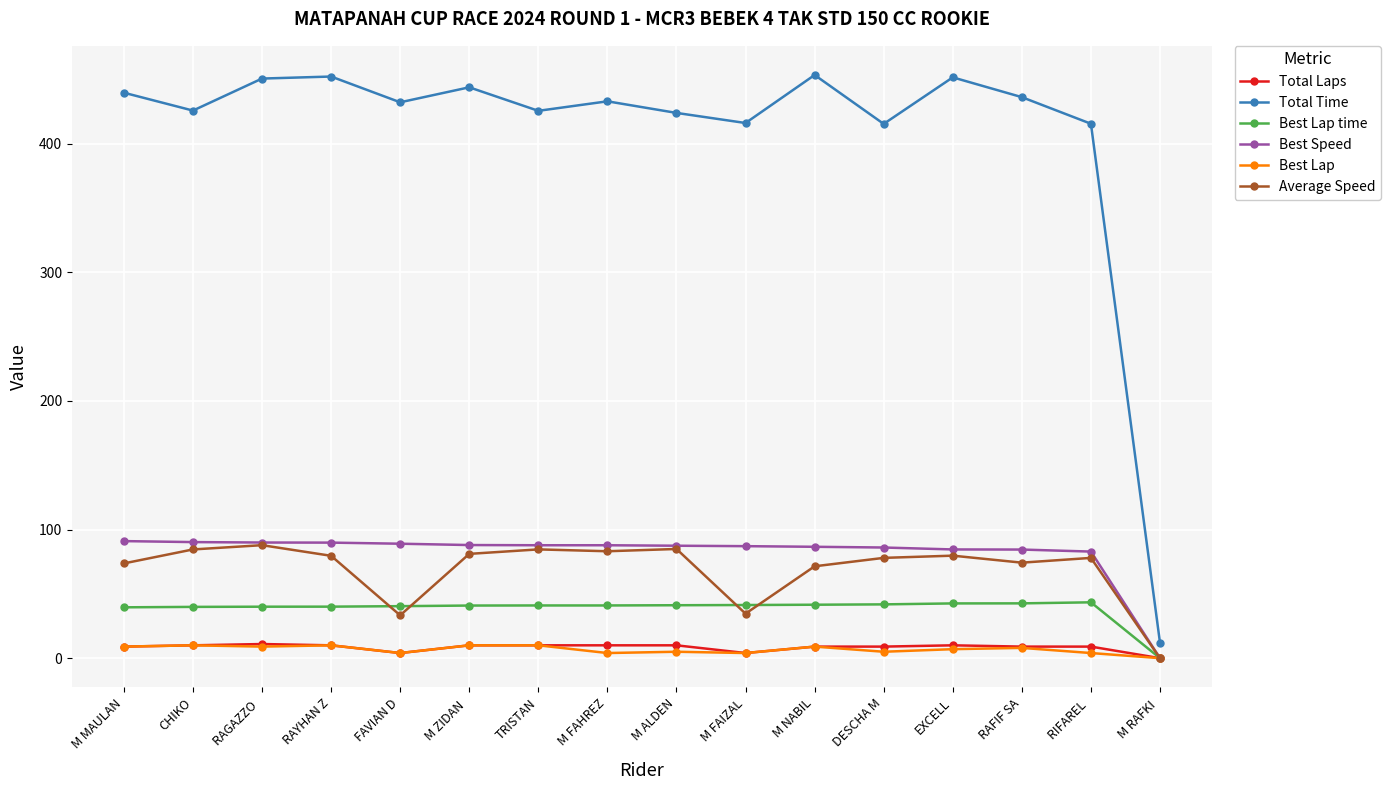

What is the difference between the highest and lowest values at CHIKO?

415.8